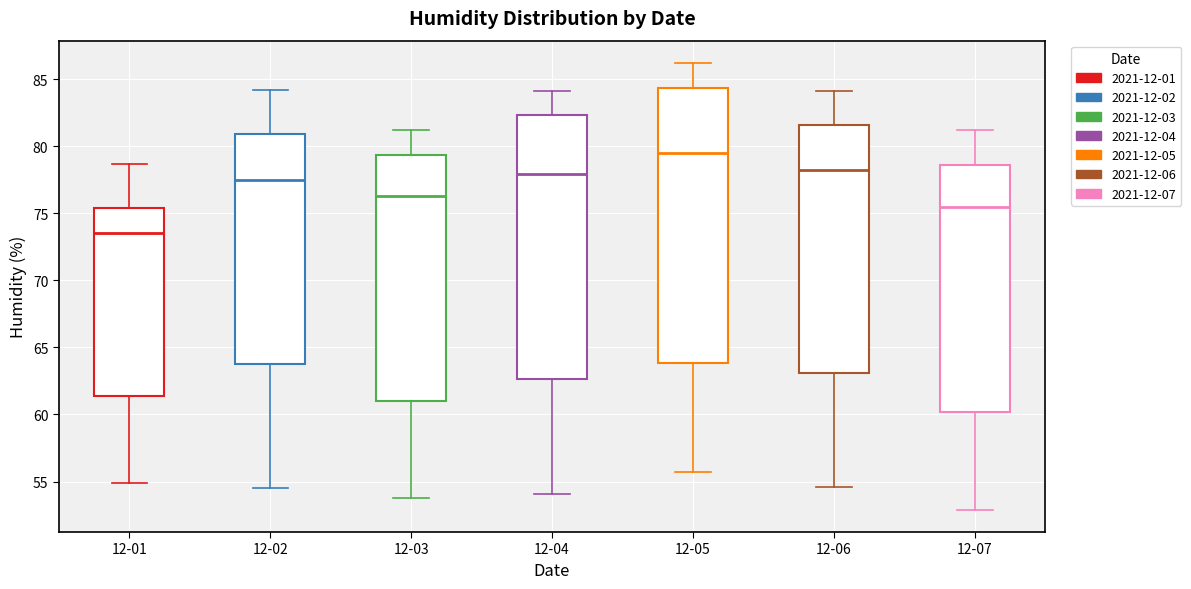

Which box's median line is the lowest?

12-01